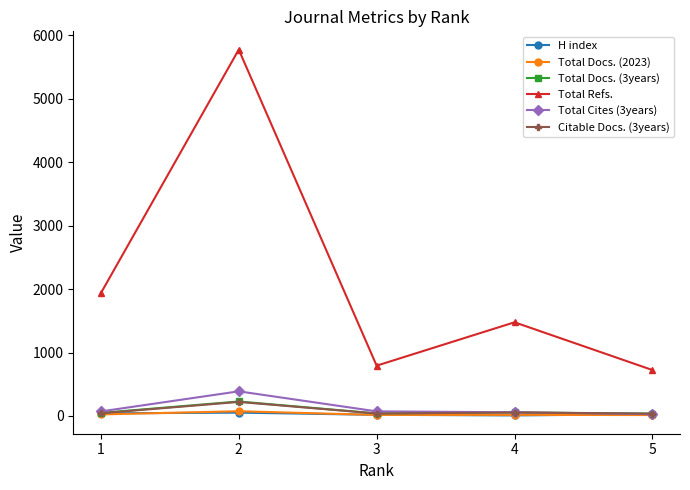

At which category is the sum across all series the highest?

2